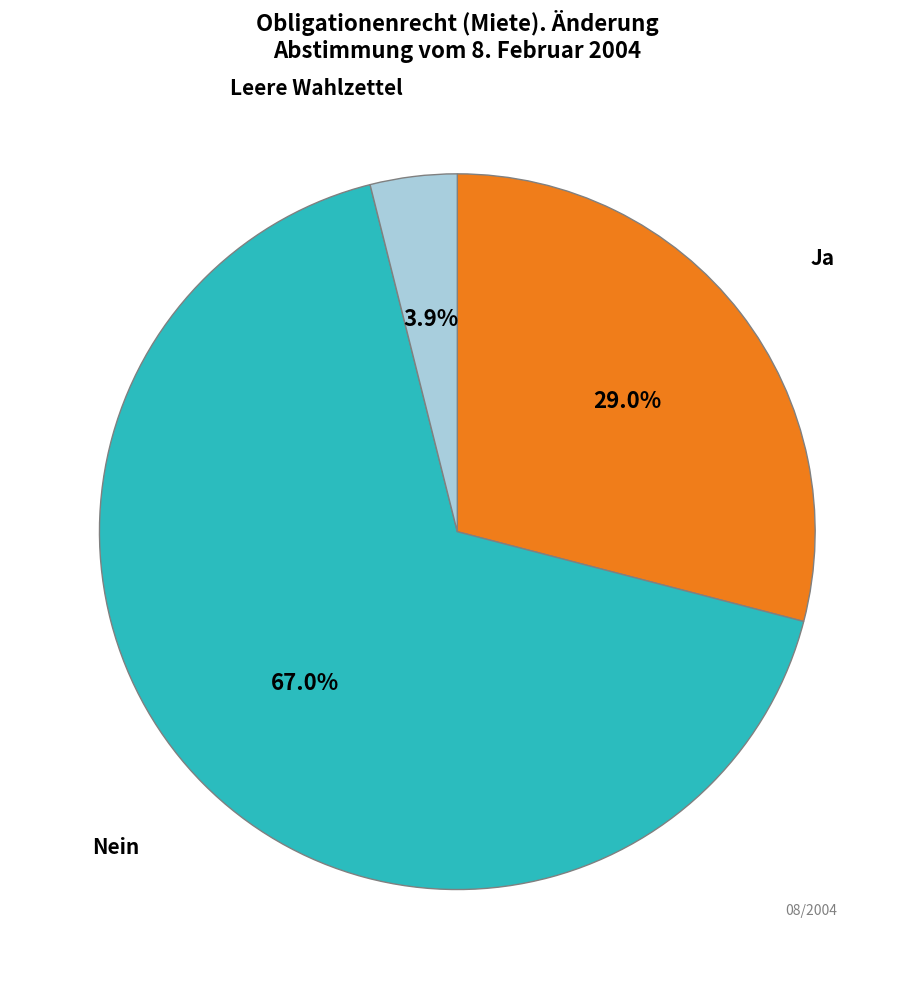

Does any single category account for the majority?

Yes